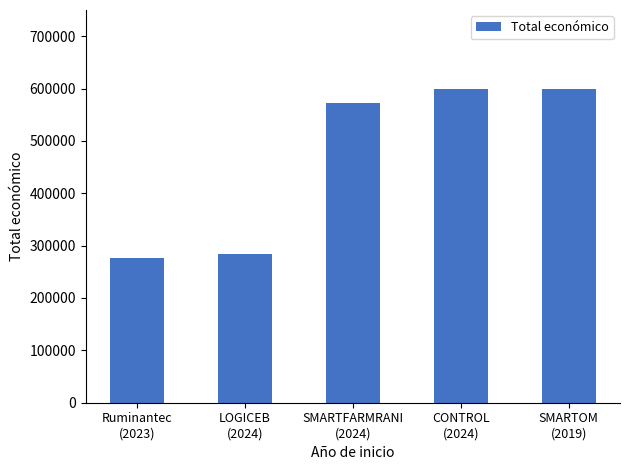

How many categories are shown in the chart?

5